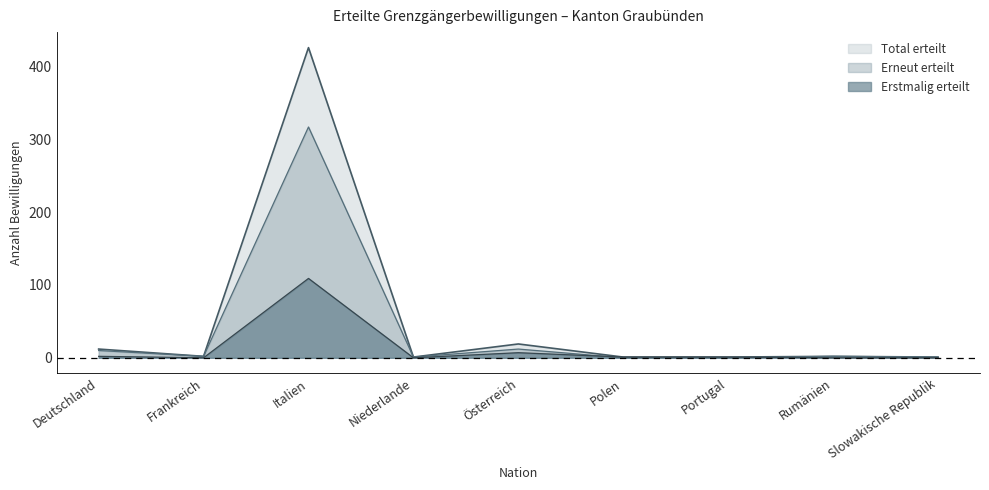

What is the difference between the maximum and second lowest values in the Erstmalig erteilt series?

109